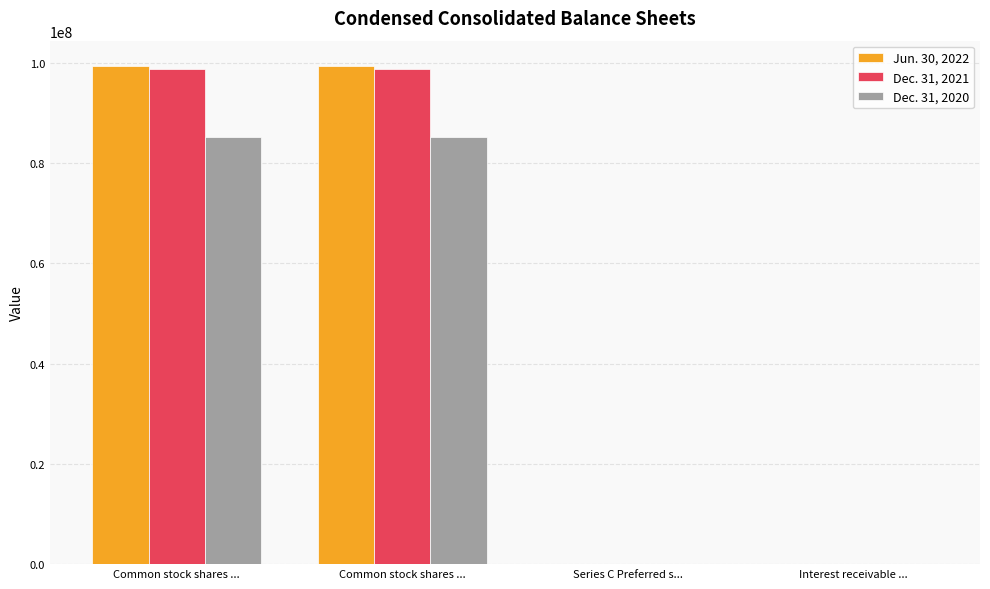

How many groups of bars are there?

4